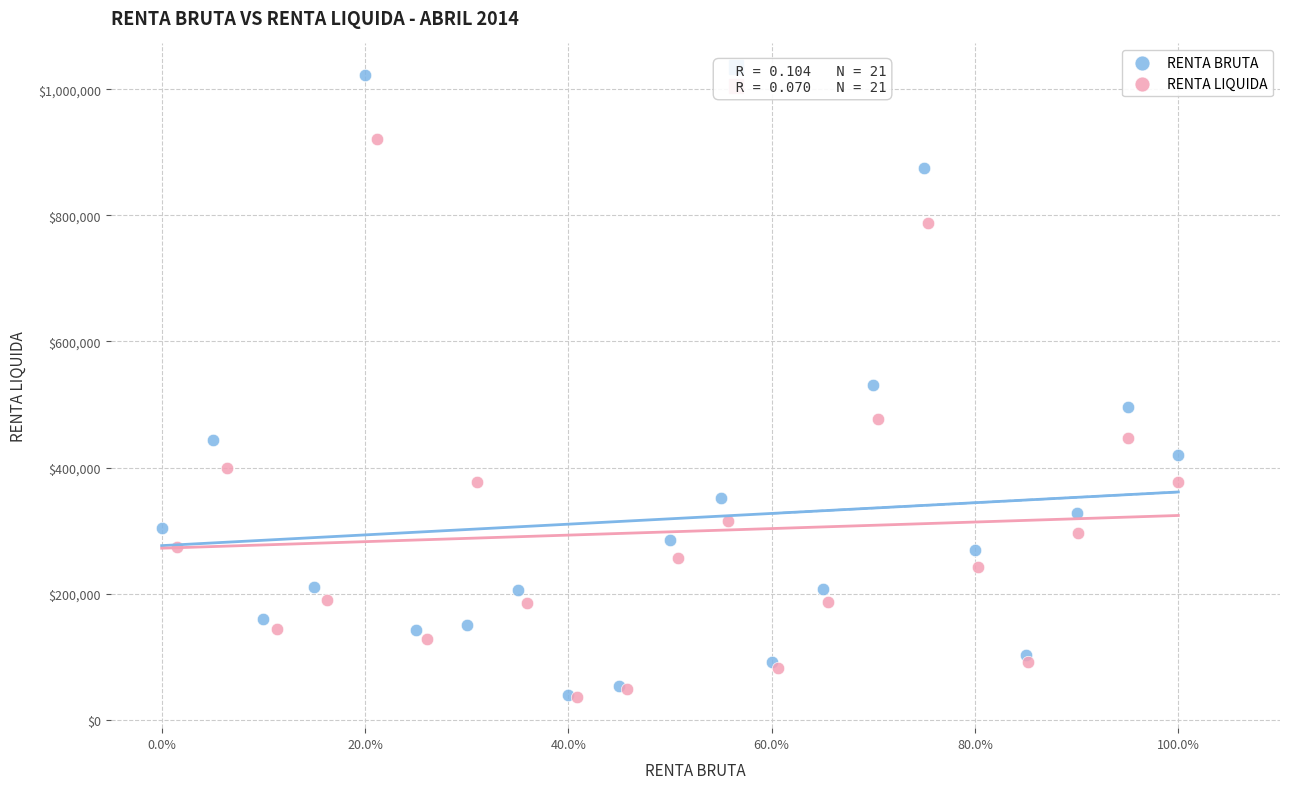

Which series has the widest spread of Y values?

RENTA BRUTA